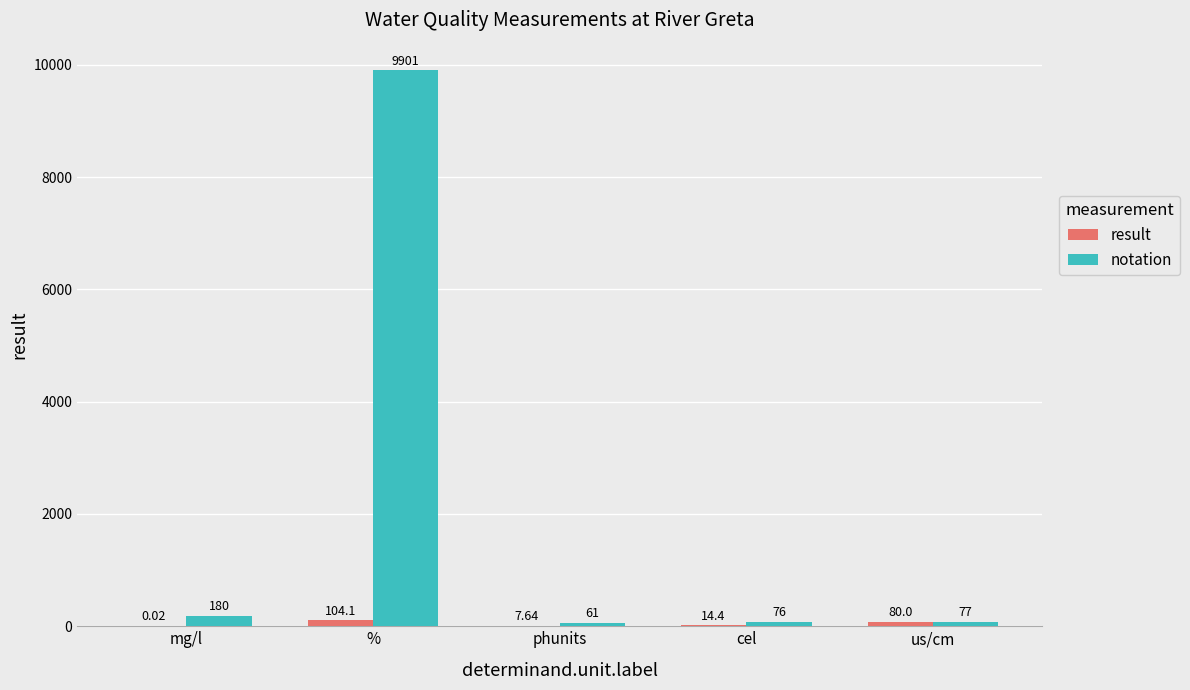

What is the sum of the notation values at % and mg/l?

10081.0